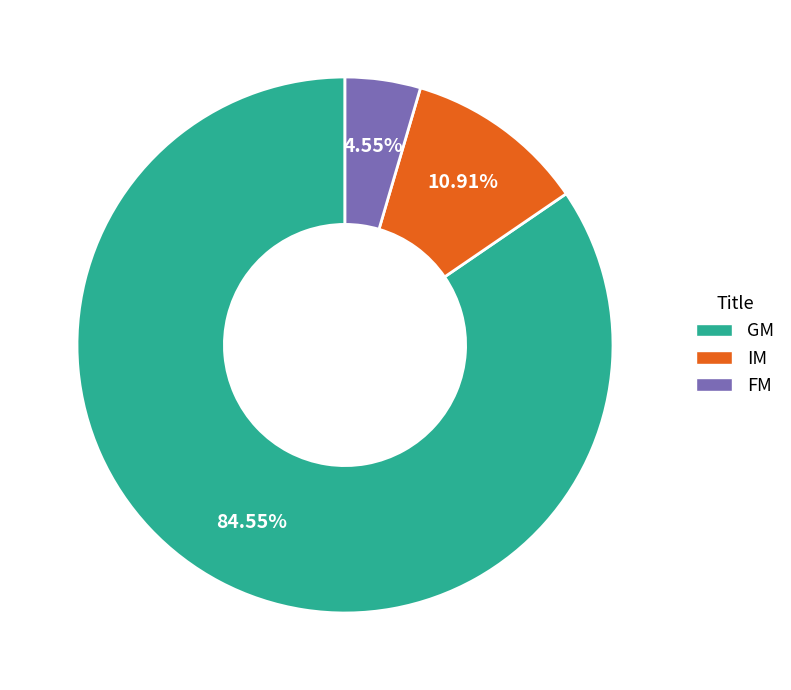

Rank the categories by value from highest to lowest.

GM, IM, FM